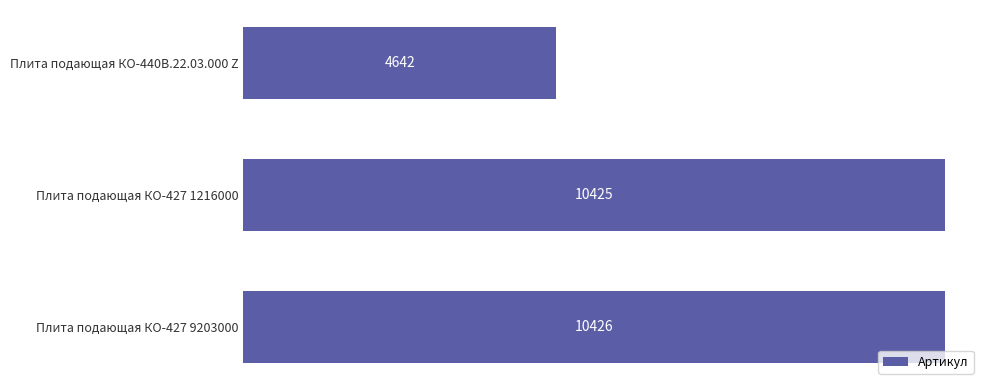

What is the maximum value shown in the chart?

10426